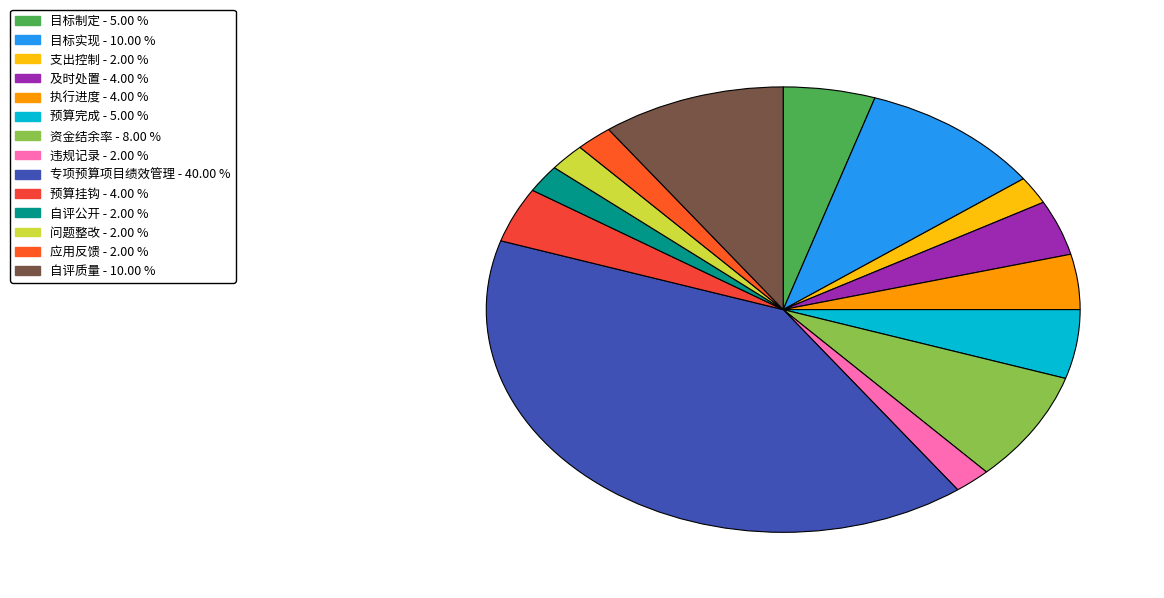

Is it true that 支出控制 is 2% of the pie?

True